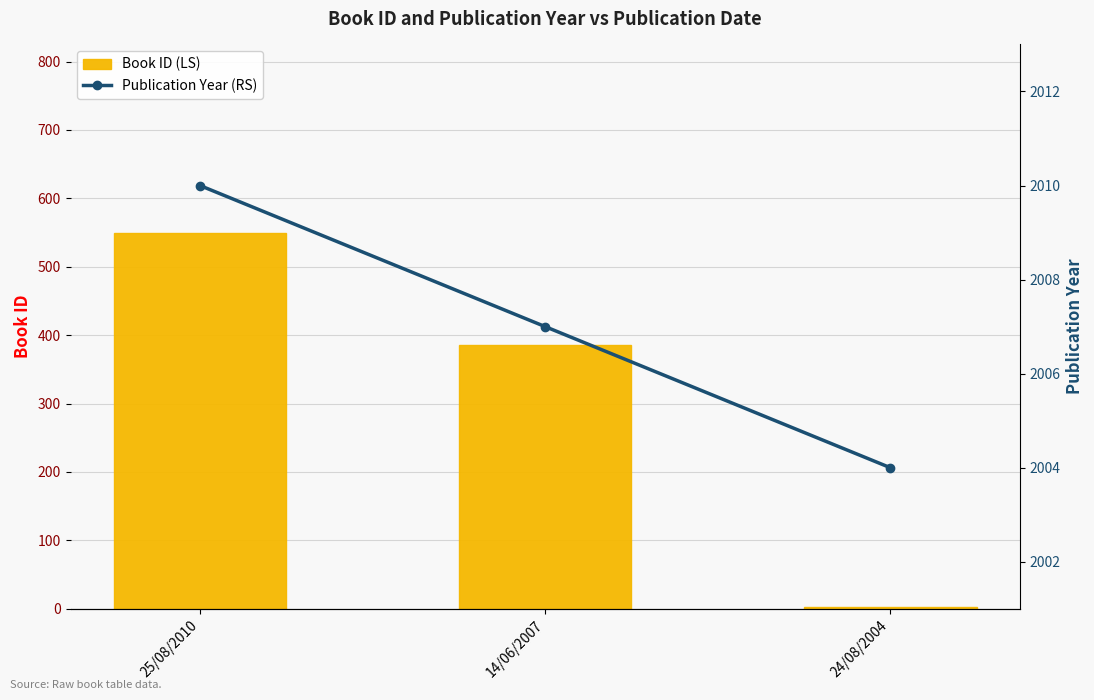

Does the chart contain any negative values?

No